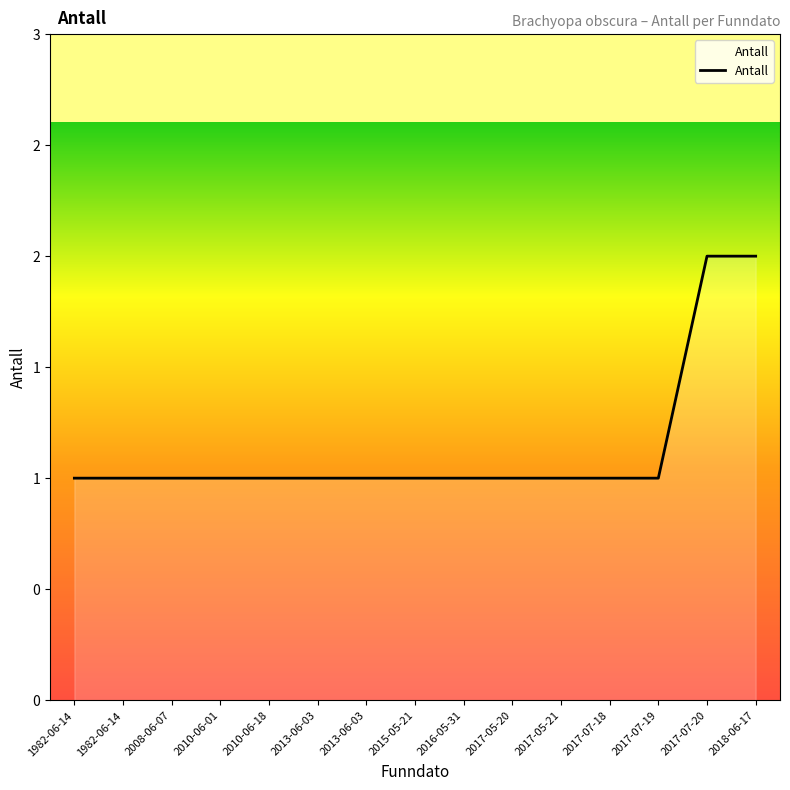

Between 2015-05-21 and 2016-05-31, which is larger?

2015-05-21